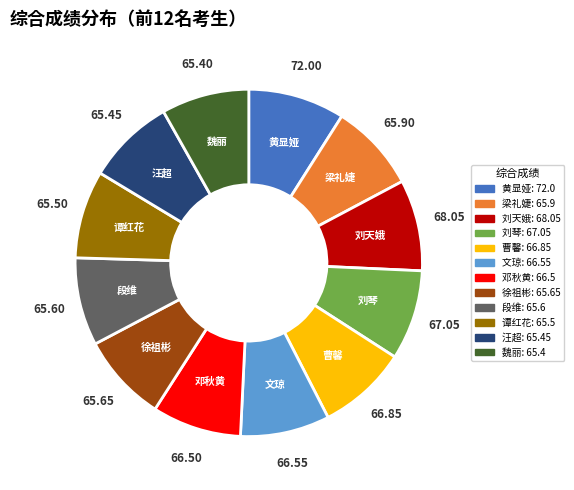

Is the sum of 刘琴 and 徐祖彬 greater than half?

No